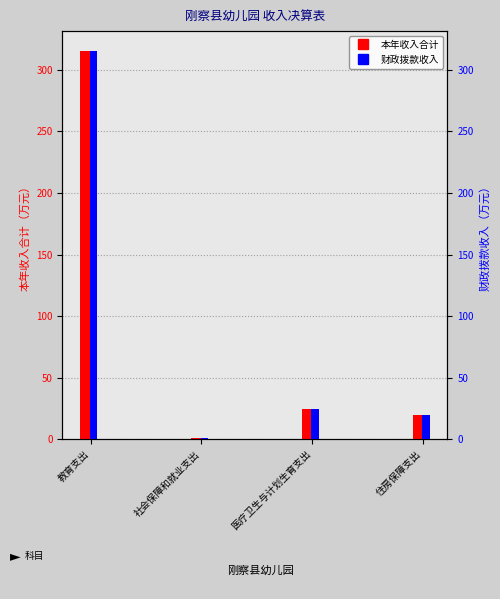

Read the 财政拨款收入 value at 教育支出.

315.6